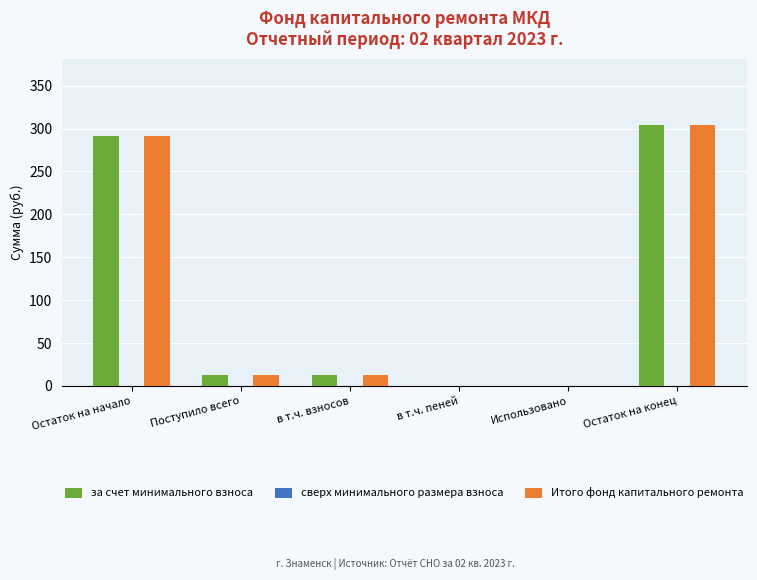

How many groups of bars are there?

6